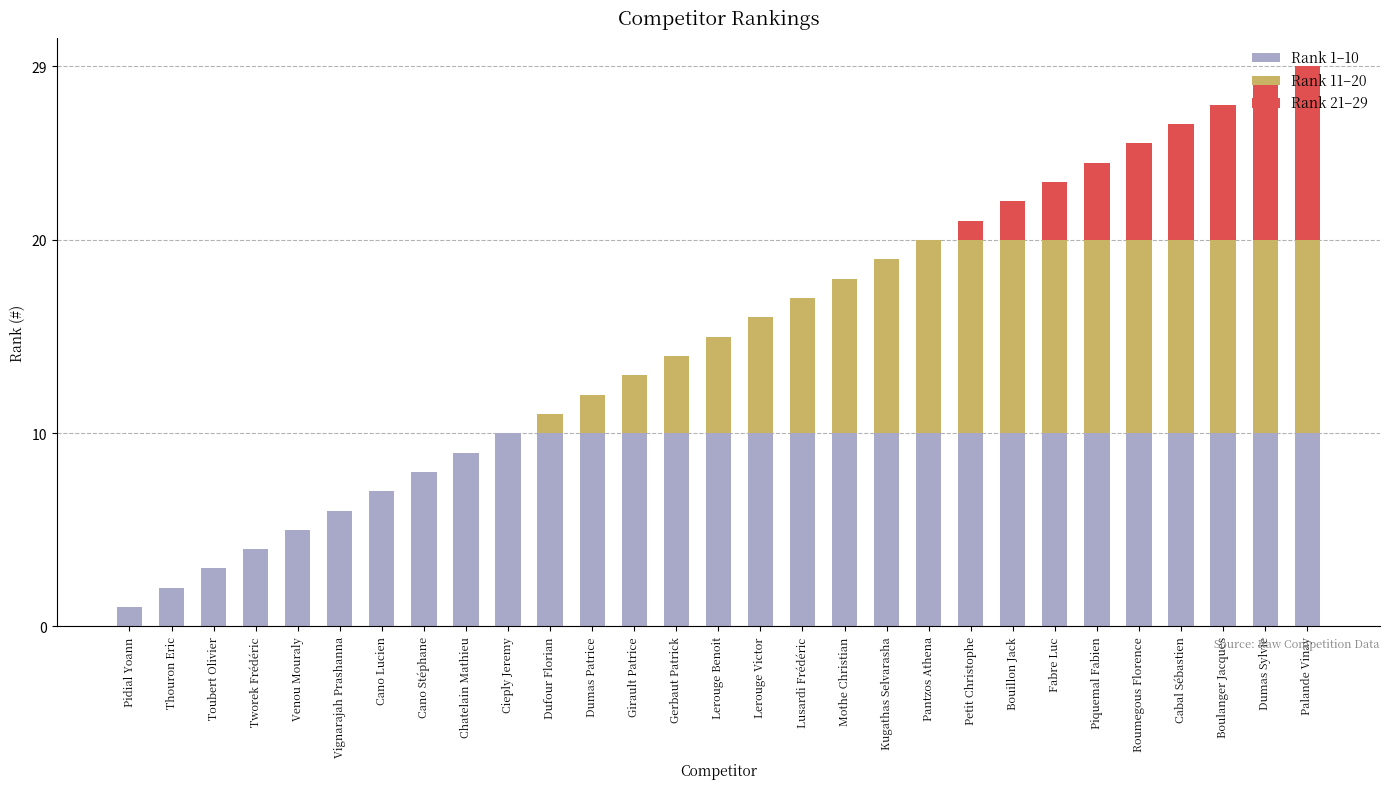

What is the total value across all series at Palande Vinay?

29